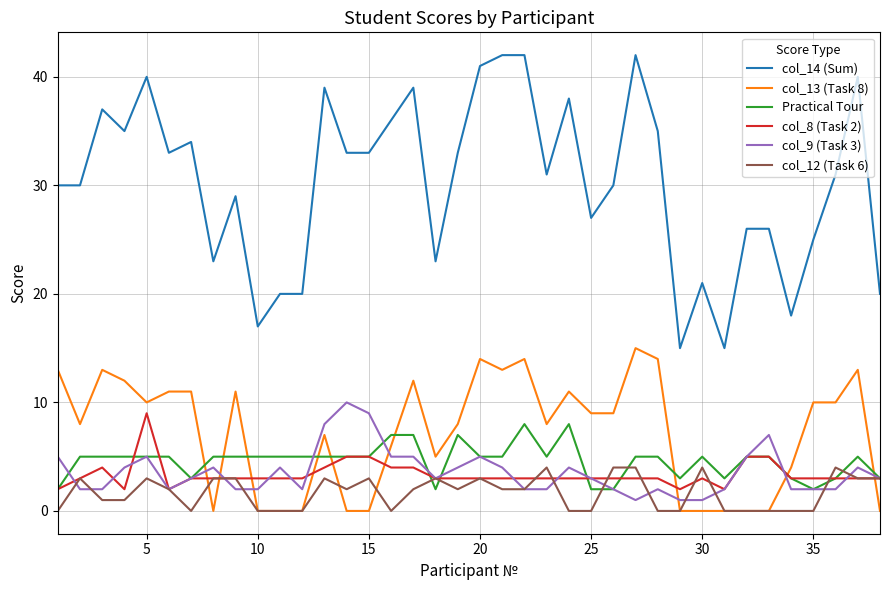

After their last crossing, which series has the higher values: col_13 (Task 8) or col_12 (Task 6)?

col_12 (Task 6)